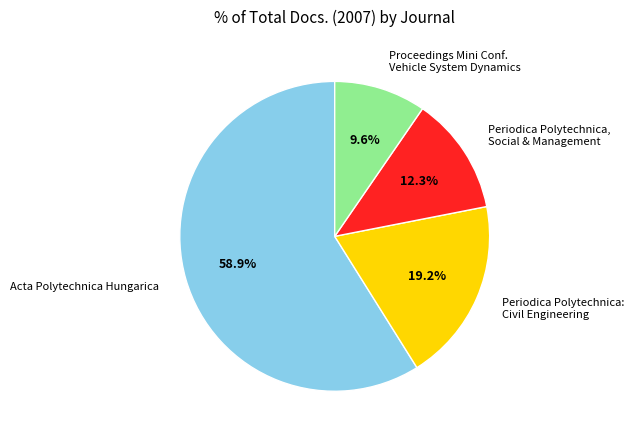

The Periodica Polytechnica: Civil Engineering slice represents 13% of the pie. True or false?

False